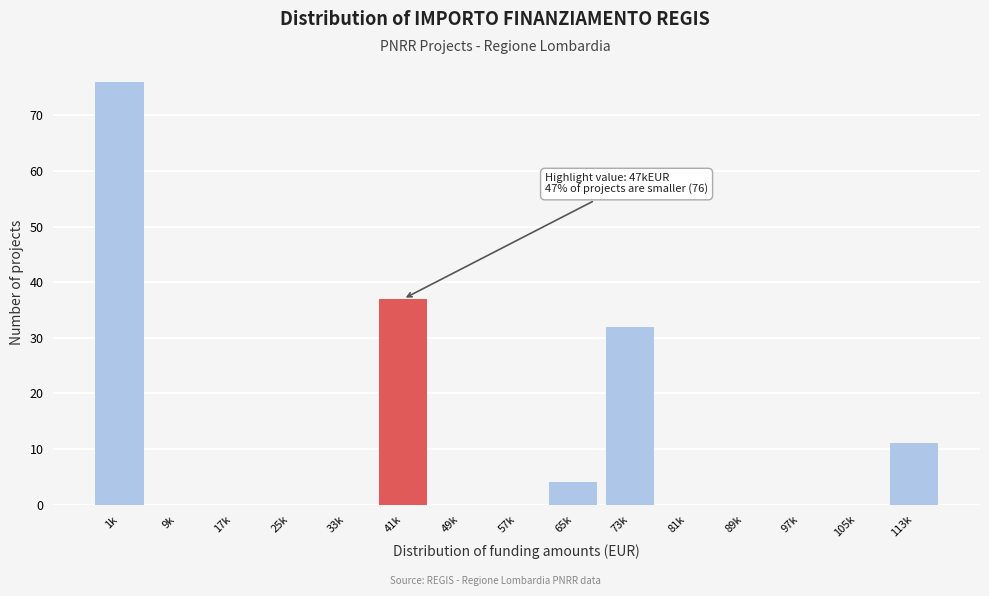

Reading right to left, what are all the values shown in this chart?

113k=11	105k=0	97k=0	89k=0	81k=0	73k=32	65k=4	57k=0	49k=0	41k=37	33k=0	25k=0	17k=0	9k=0	1k=76